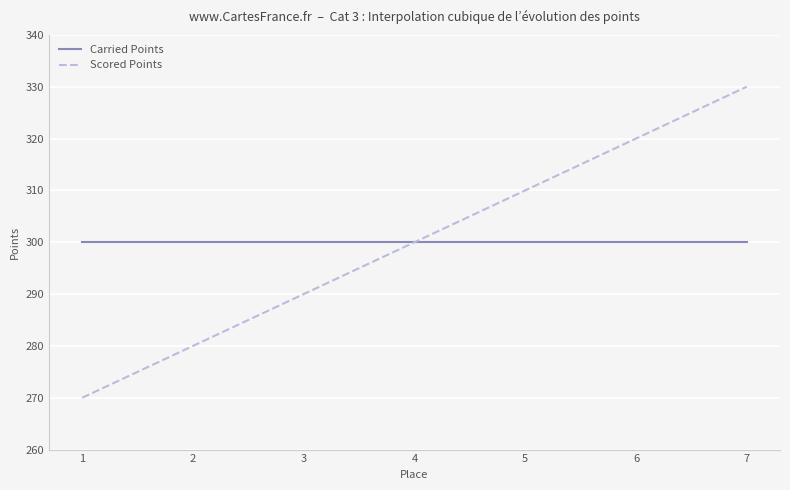

True or false: Carried Points and Scored Points cross at least once.

True